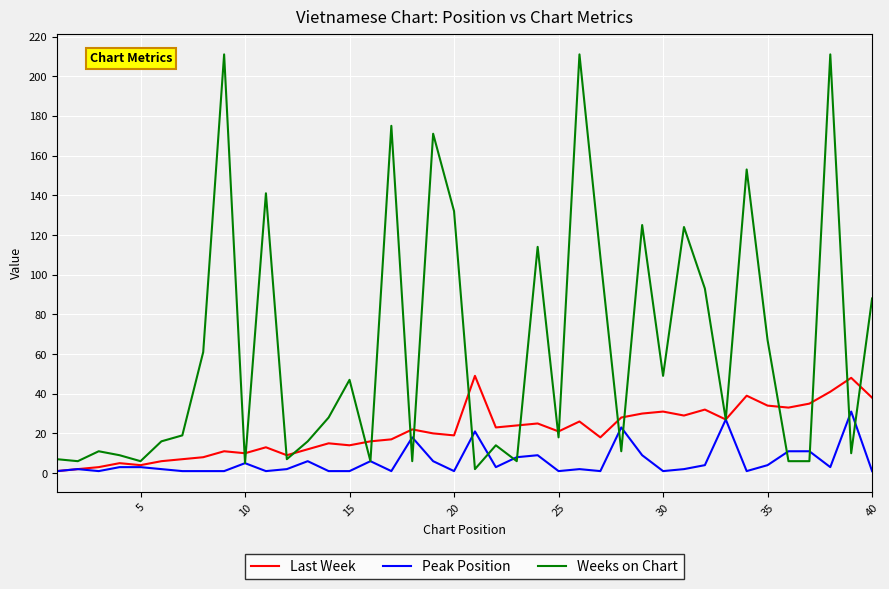

Rank the series by their maximum value, from lowest to highest.

Peak Position, Last Week, Weeks on Chart